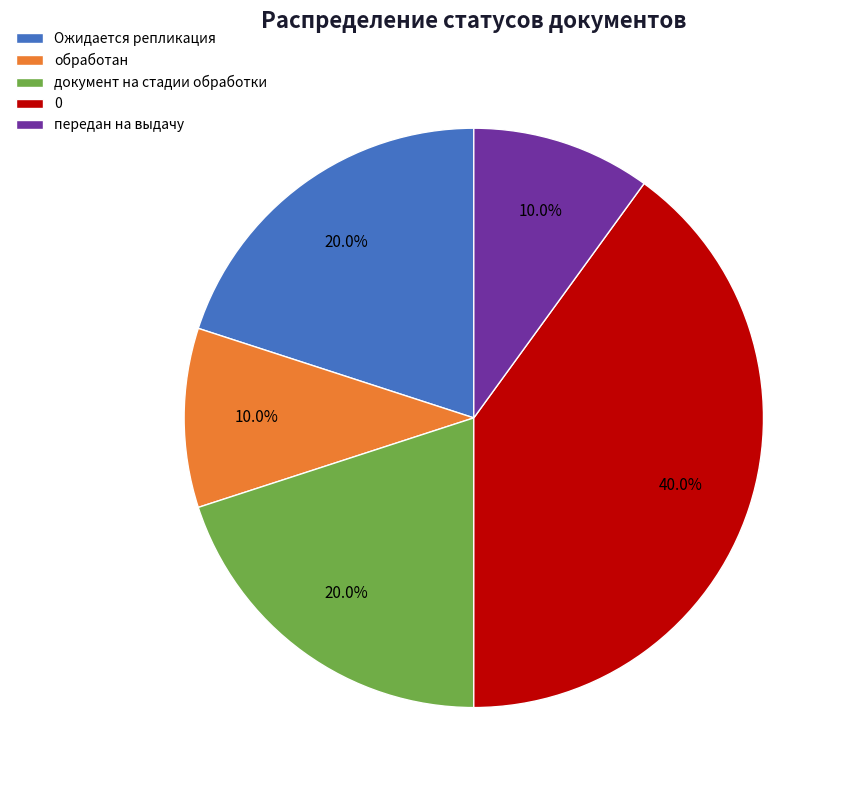

True or false: документ на стадии обработки accounts for 20% of the total.

True